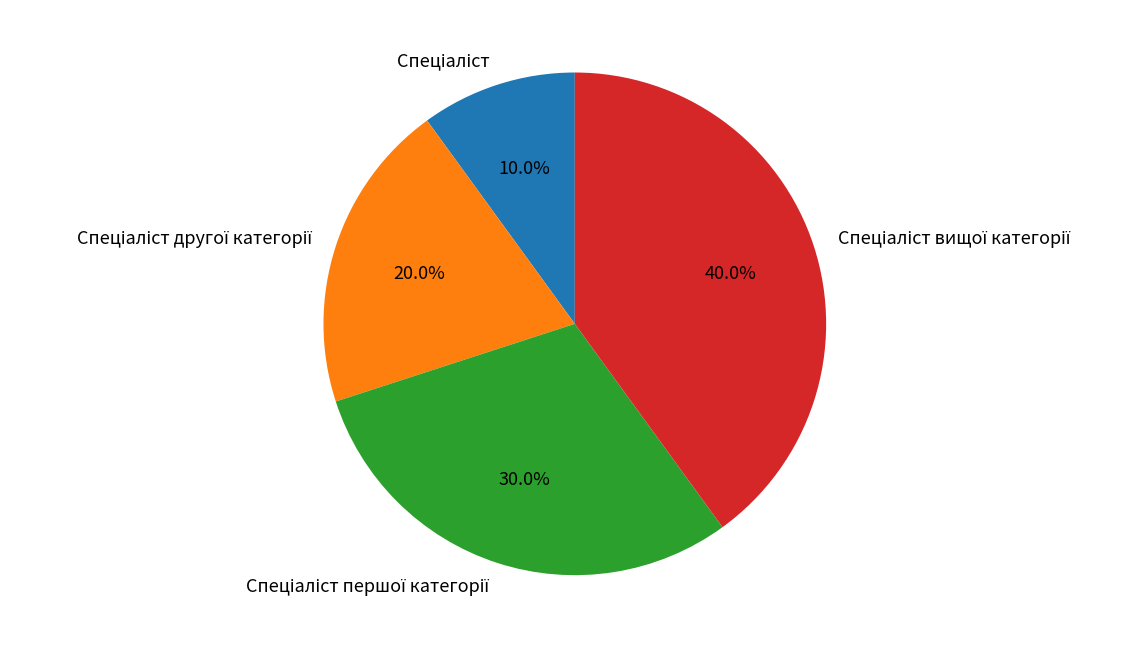

Is there a majority slice in this chart?

No